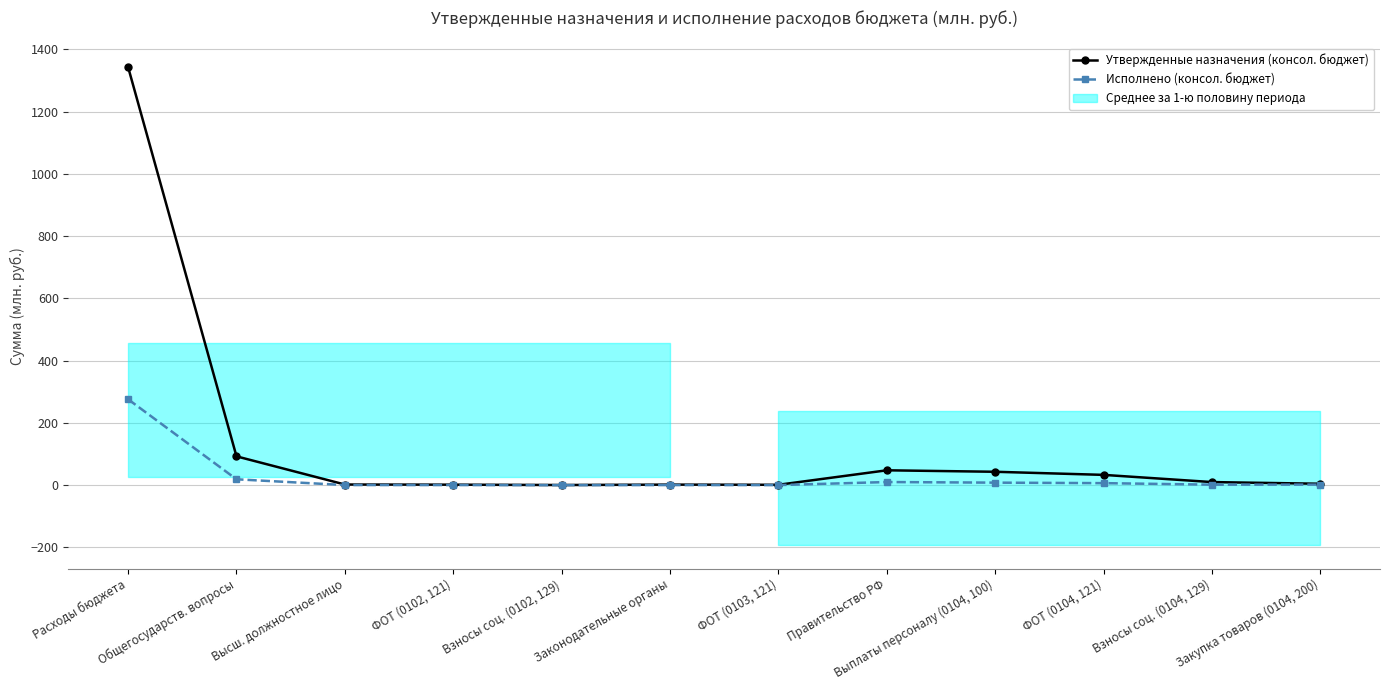

Which series has the largest range (max minus min)?

Утвержденные назначения (консол. бюджет)